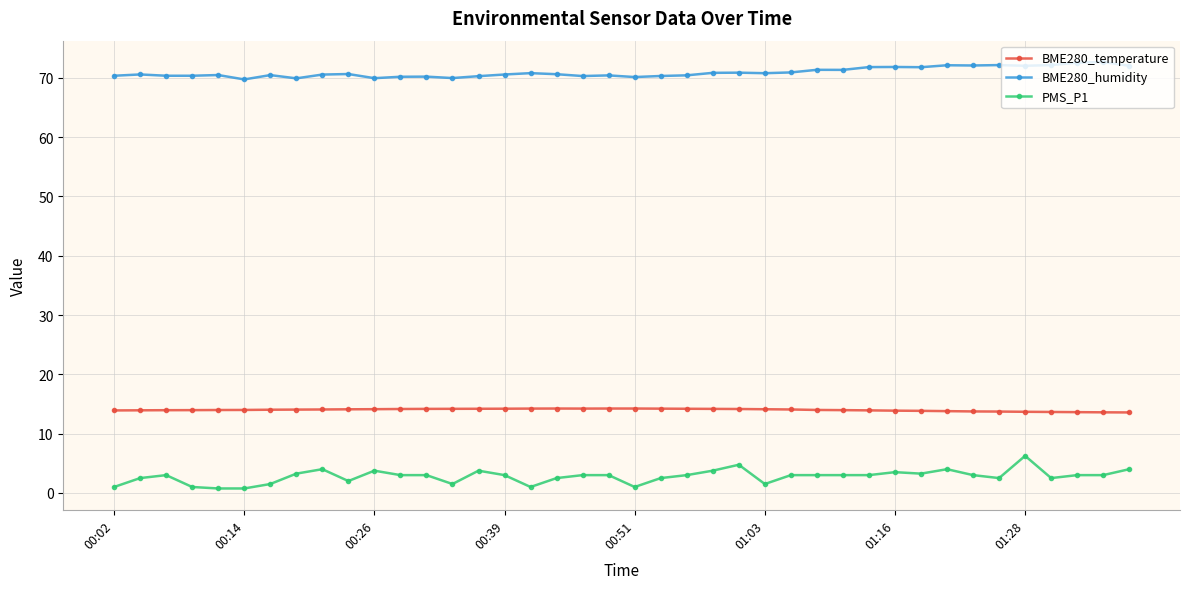

List the series in order of their overall mean, lowest first.

PMS_P1, BME280_temperature, BME280_humidity